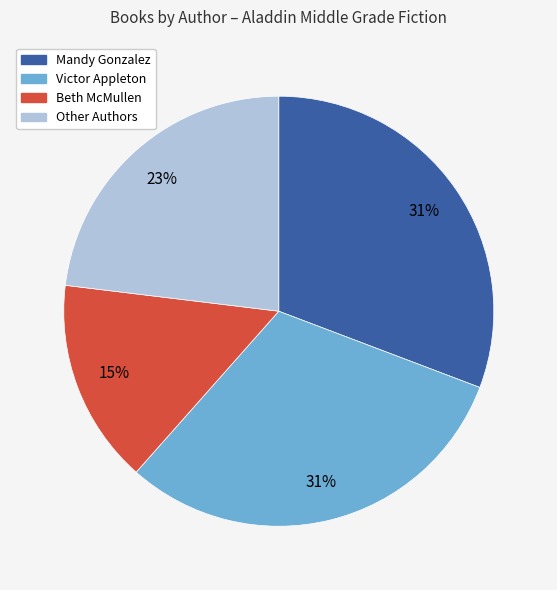

To the nearest percent, what is the average slice percentage?

25%